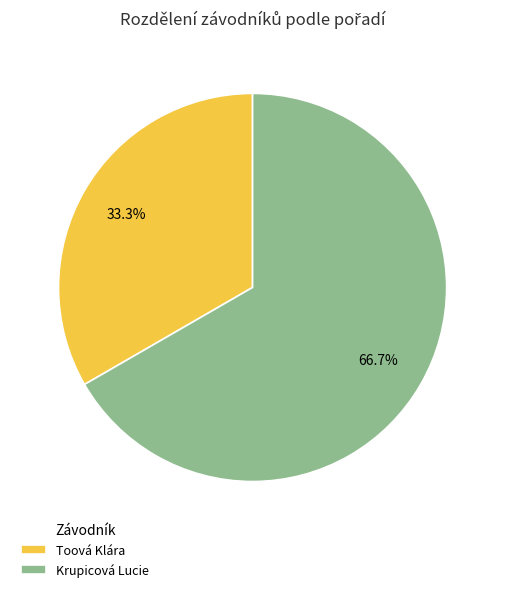

To the nearest percent, what is the difference between the Krupicová Lucie and Toová Klára slice percentages?

33%